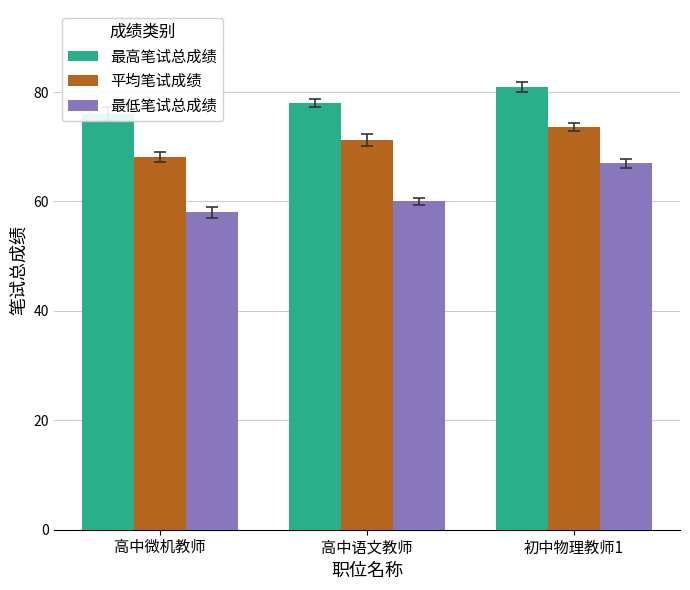

What is the label of the 3rd bar from the right?

高中微机教师